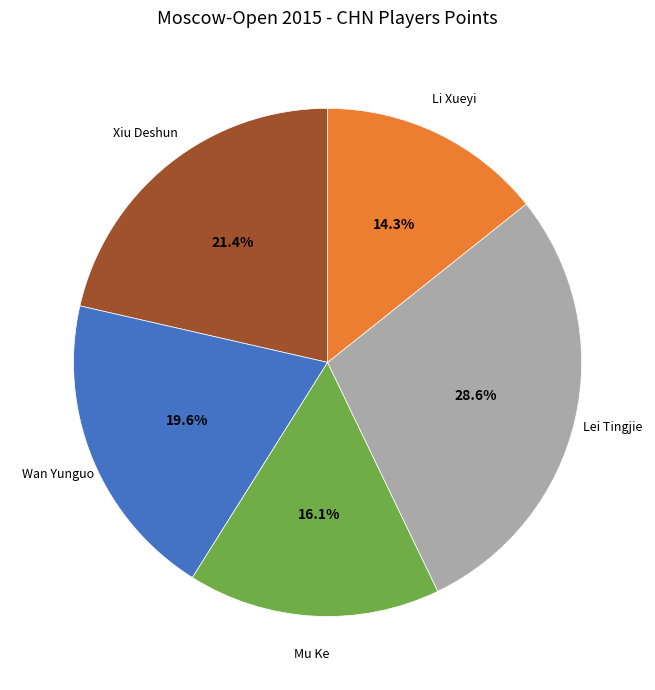

What percentage is the Mu Ke slice, to the nearest percent?

16%